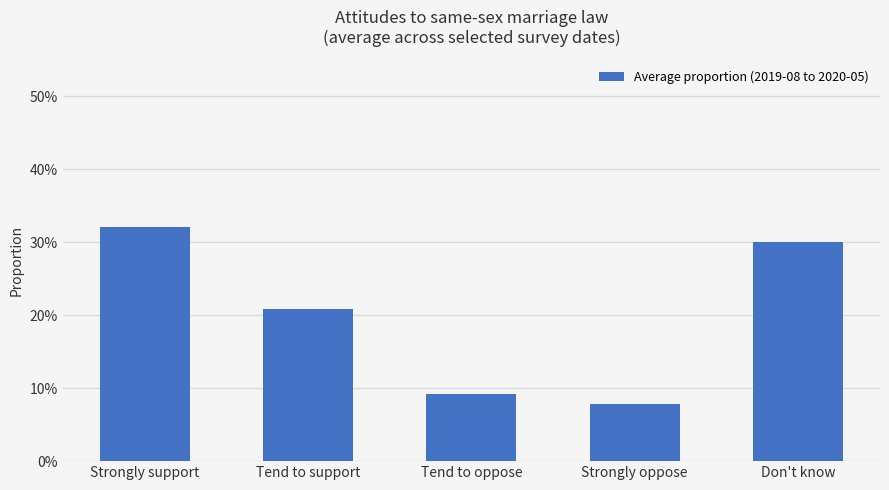

What is the sum of the values at Tend to support and Strongly support?

0.5